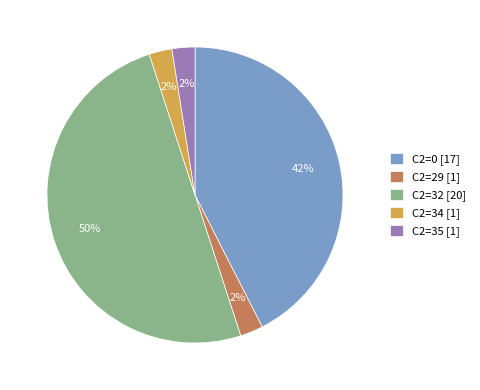

Which has a higher value, C2=0 [17] or C2=34 [1]?

C2=0 [17]